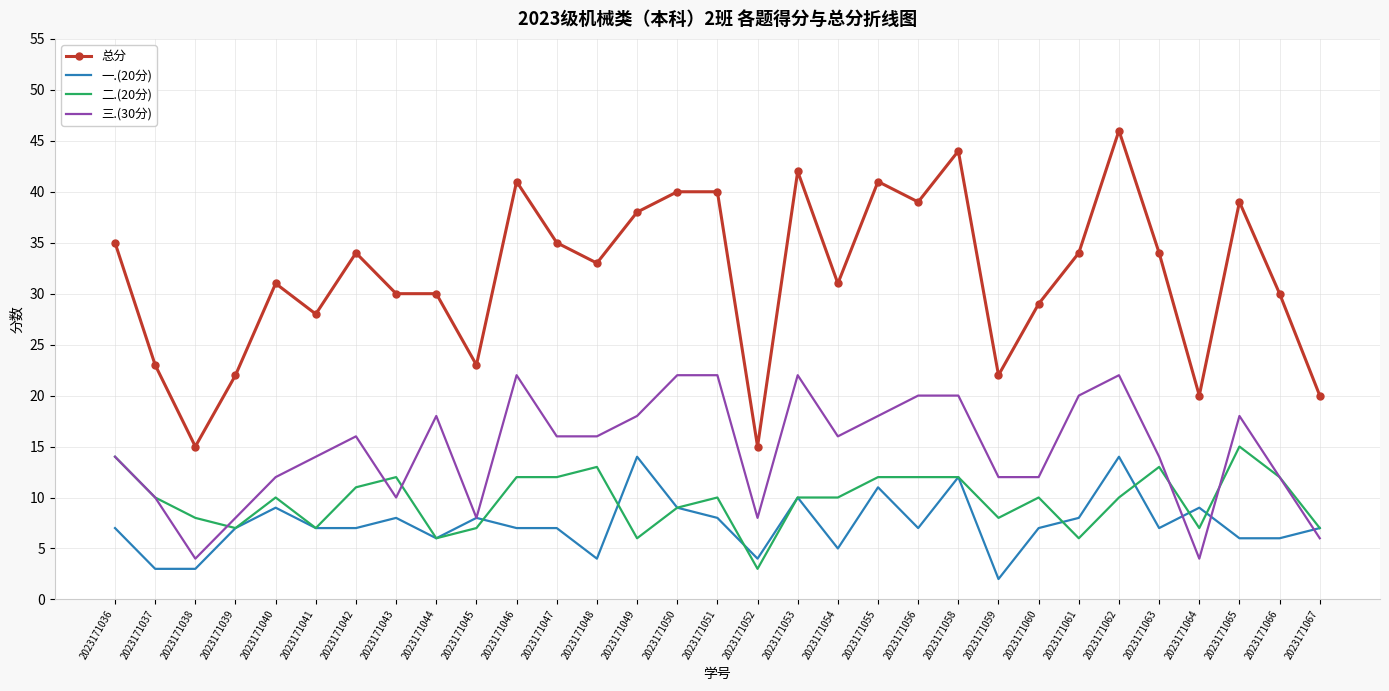

True or false: 总分 and 三.(30分) cross at least once.

False